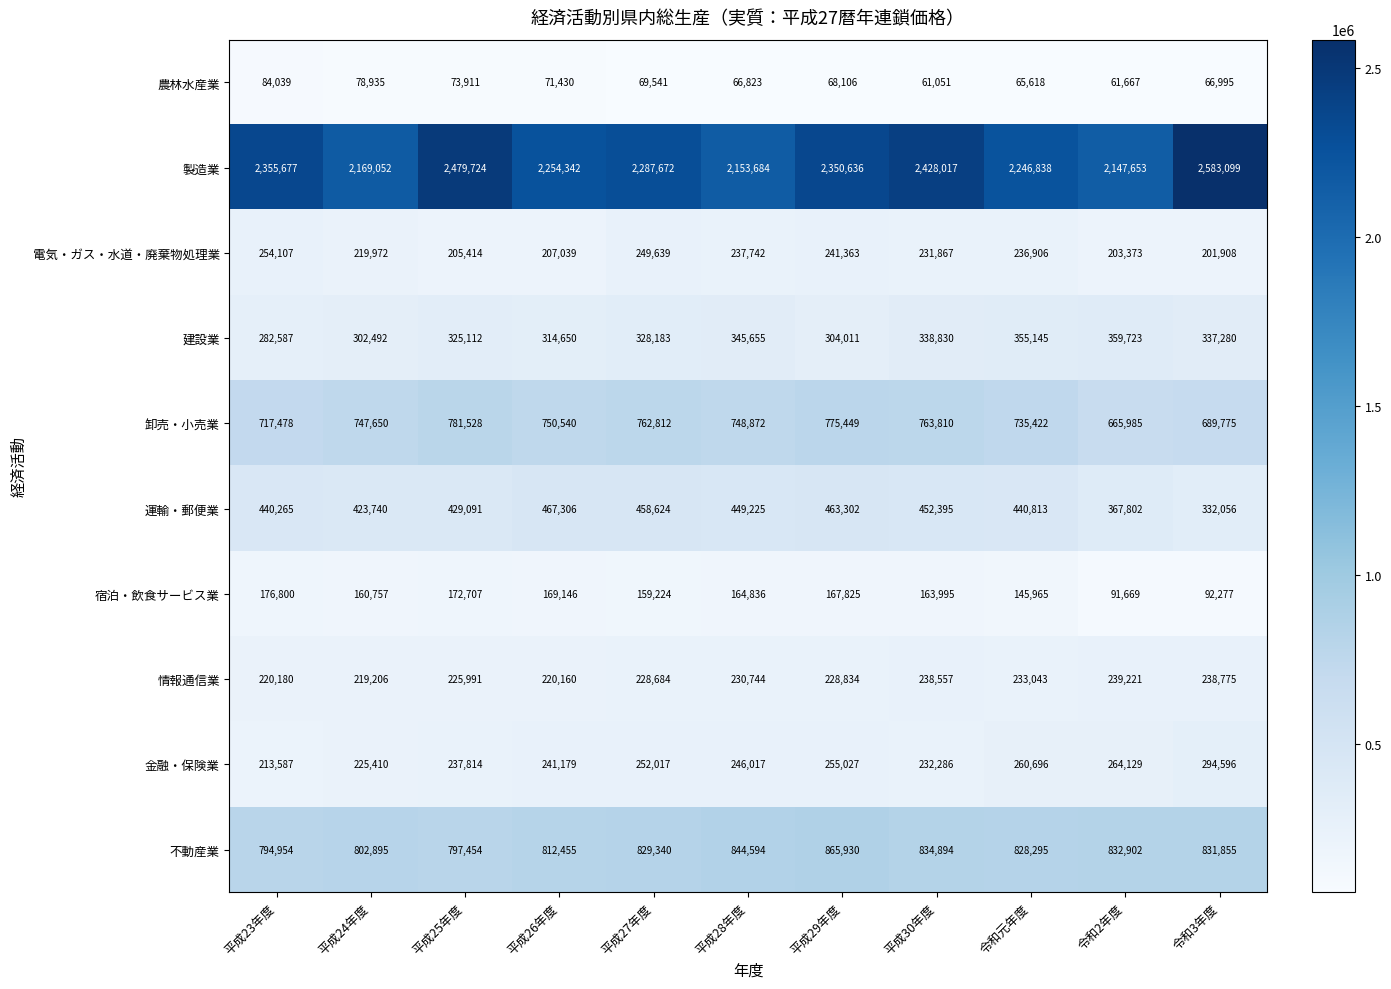

Where does the 卸売・小売業 series first go above 748872?

平成25年度